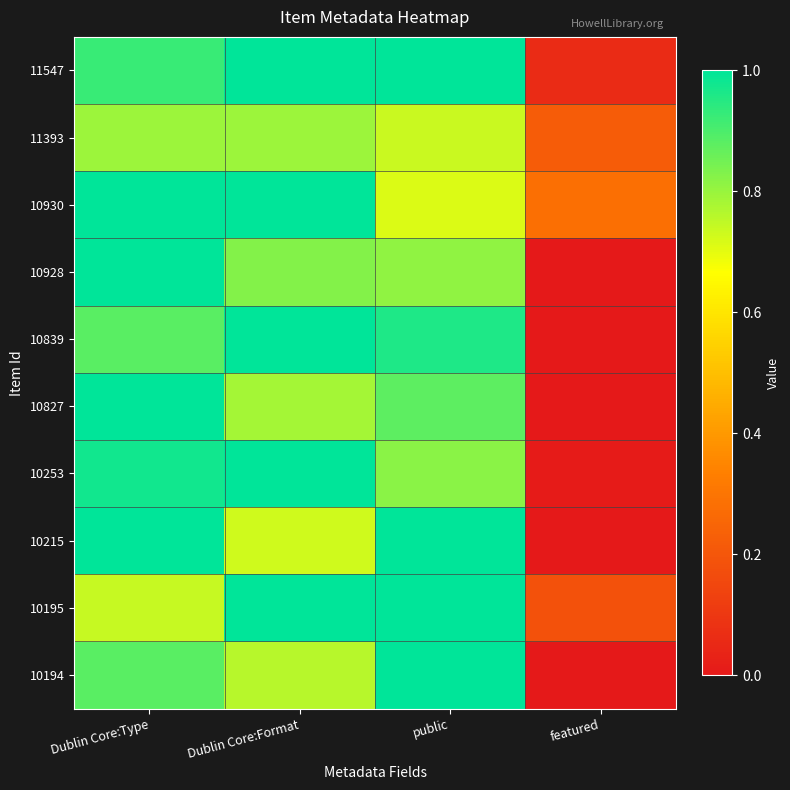

Between Dublin Core:Format and featured, which is larger?

Dublin Core:Format